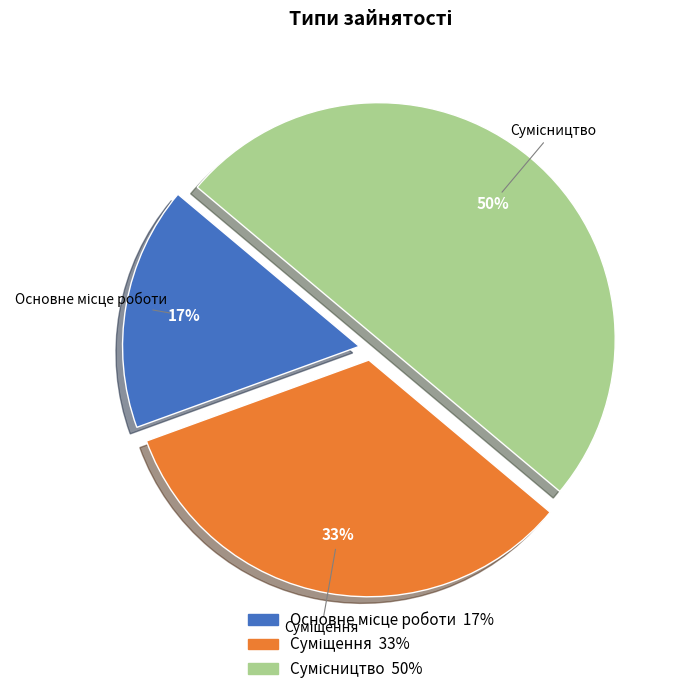

To the nearest percent, what is the average slice percentage?

33%